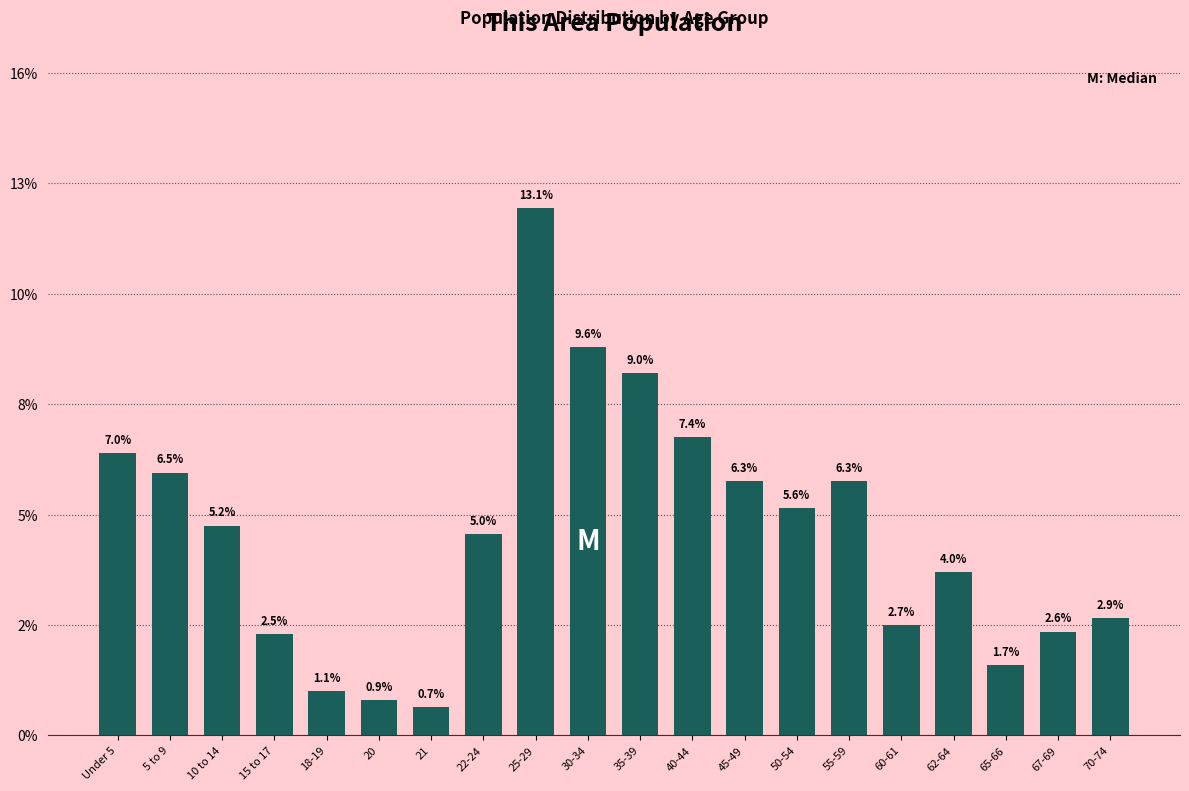

Are the bars horizontal?

No